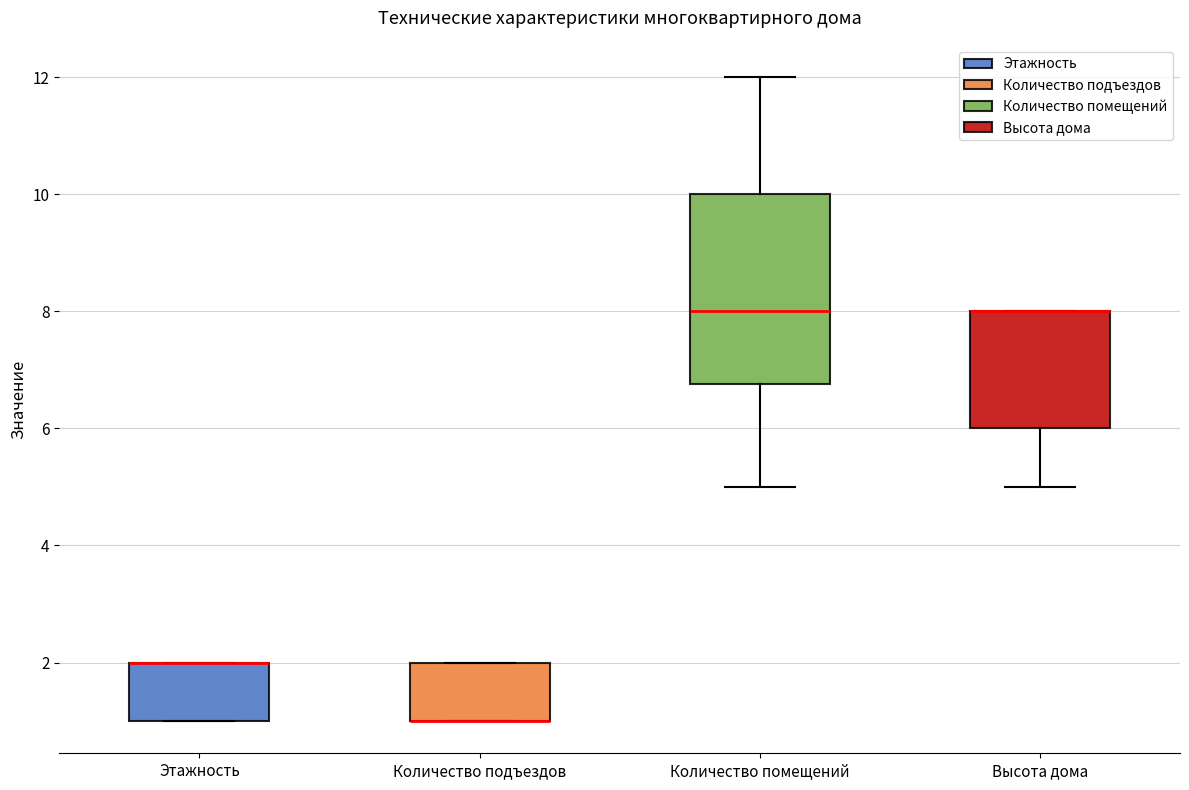

Comparing the boxes themselves (not the whiskers), which one is the tallest?

Количество помещений